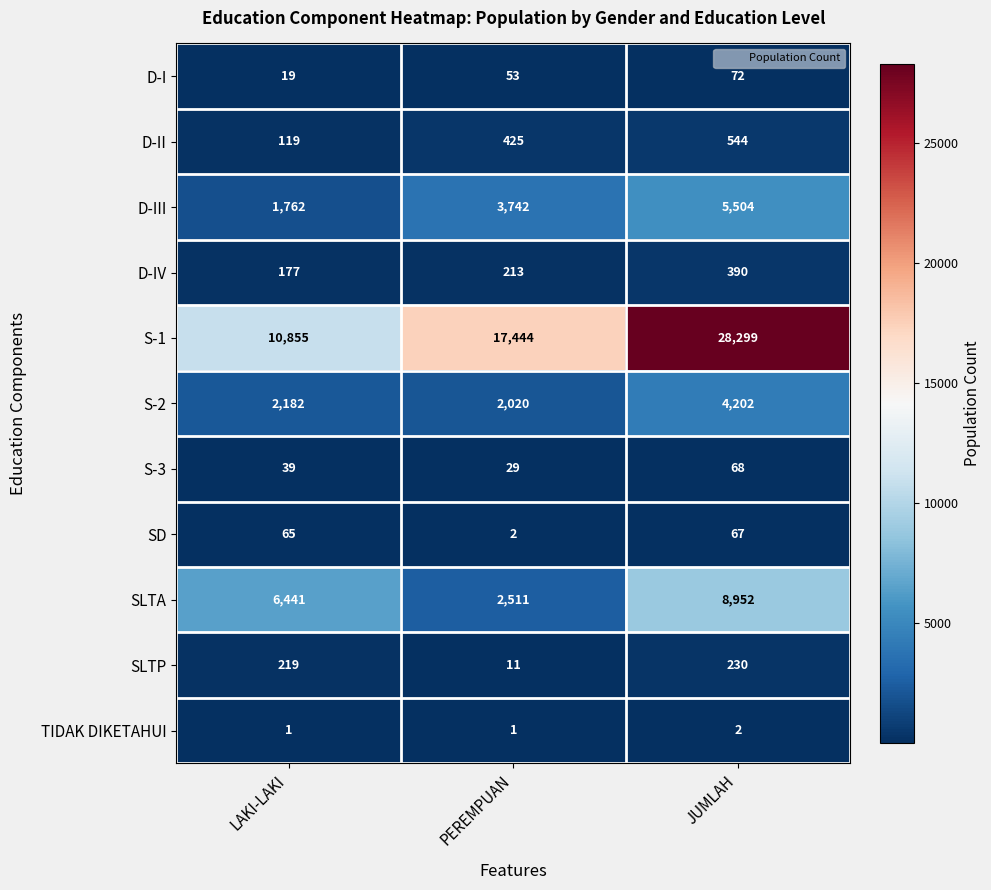

List the series in order of their peak value, highest first.

S-1, SLTA, D-III, S-2, D-II, D-IV, SLTP, D-I, S-3, SD, TIDAK DIKETAHUI